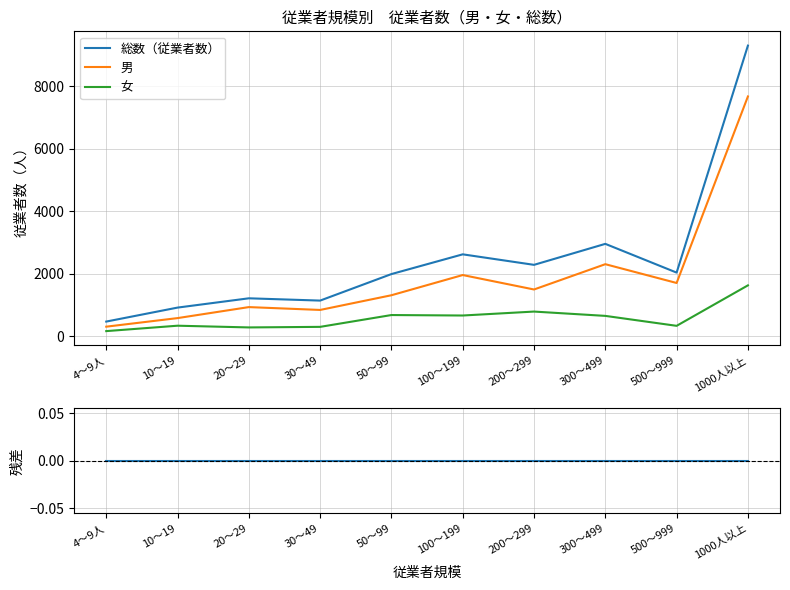

What is the difference between the second highest and minimum values in the 総数（従業者数） series?

2485